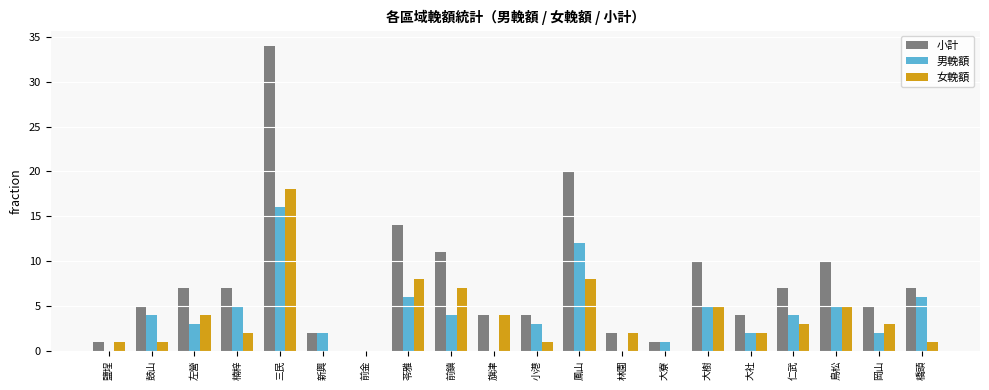

Which series changed the most between 苓雅 and 前鎮?

小計